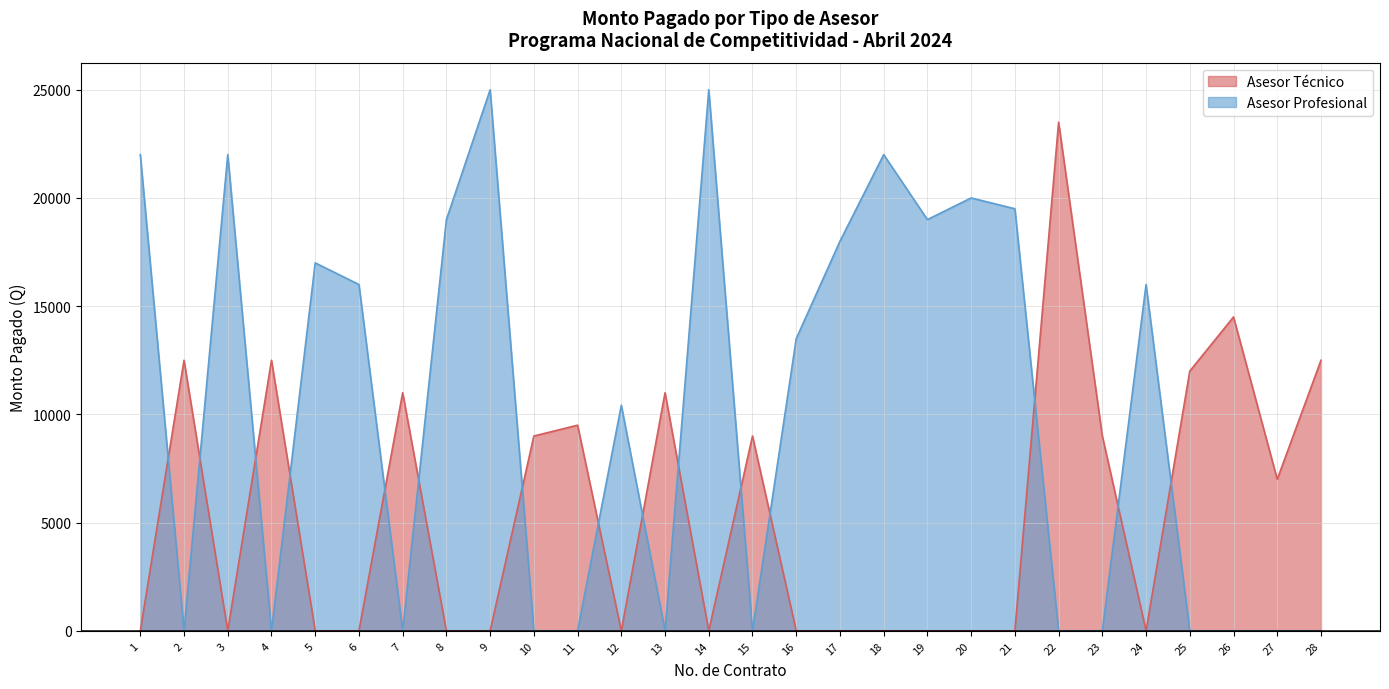

What is the sum of all Asesor Técnico values?

153000.0